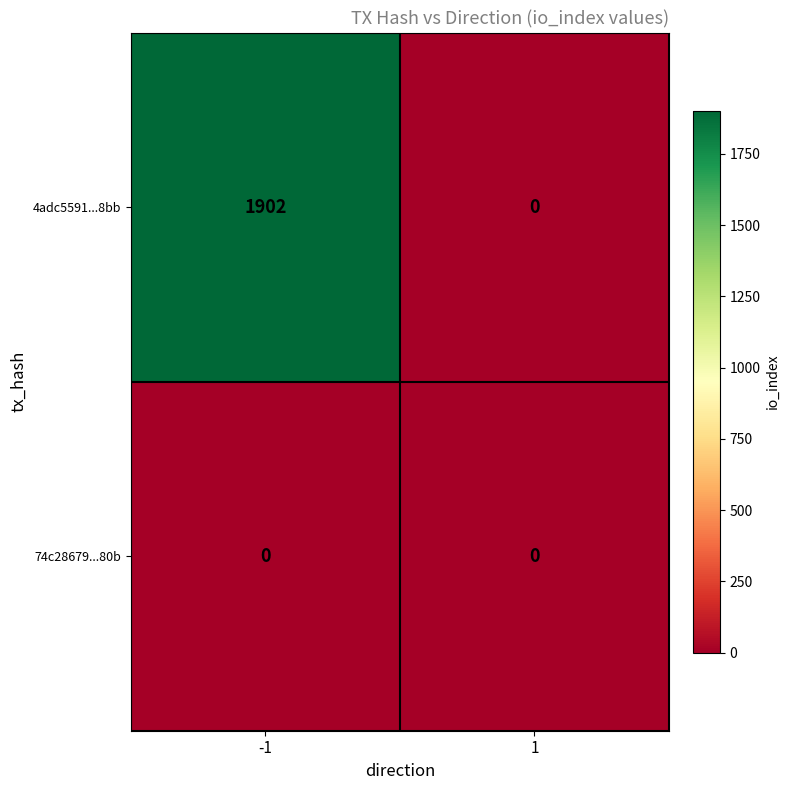

What is the total value across all series at -1?

1902